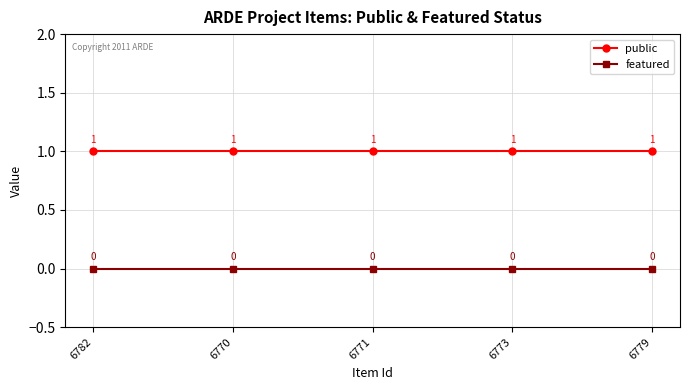

True or false: public and featured intersect in this chart.

False